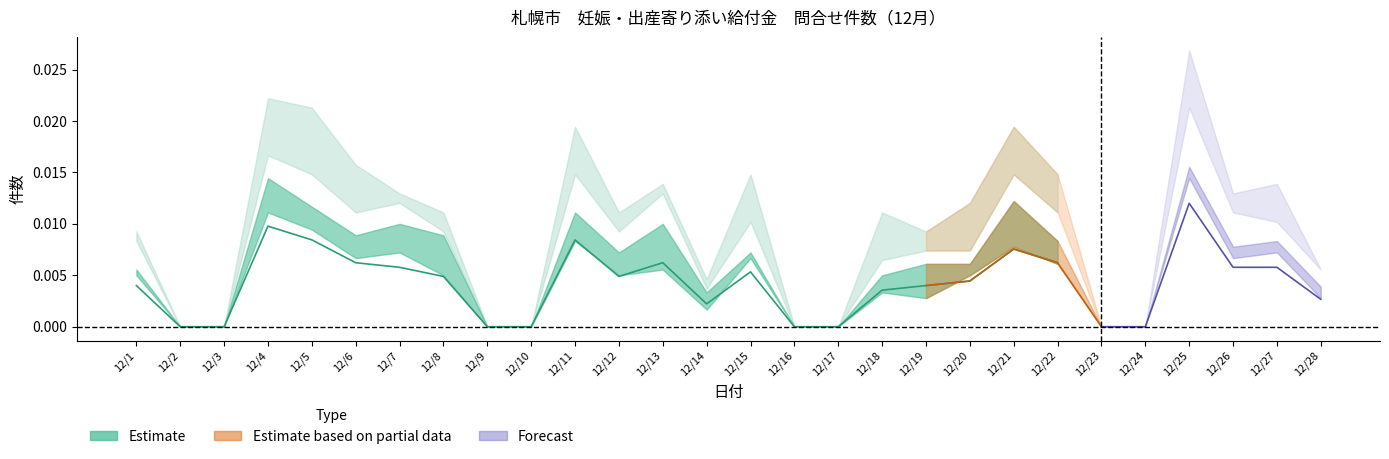

How many categories are shown in the chart?

22